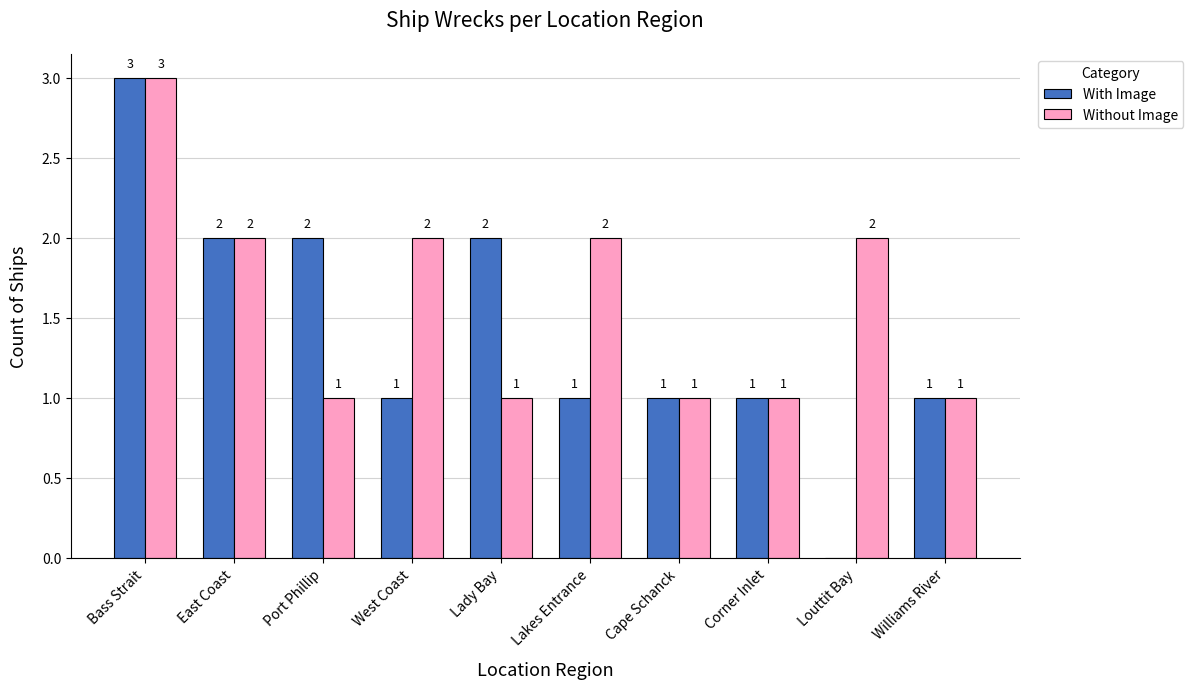

What is the sum of the With Image values at Bass Strait and Louttit Bay?

3